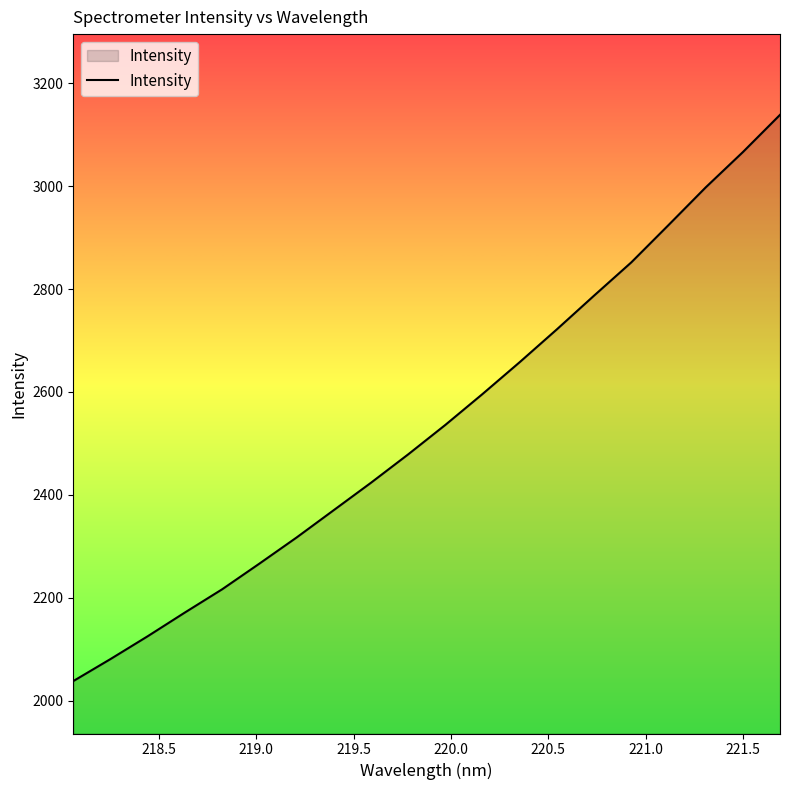

What is the smallest value displayed?

2038.0